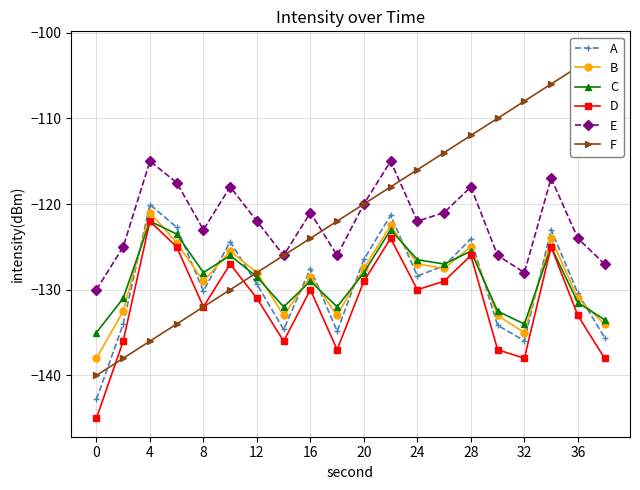

What are all the series names shown in the legend?

A, B, C, D, E, F